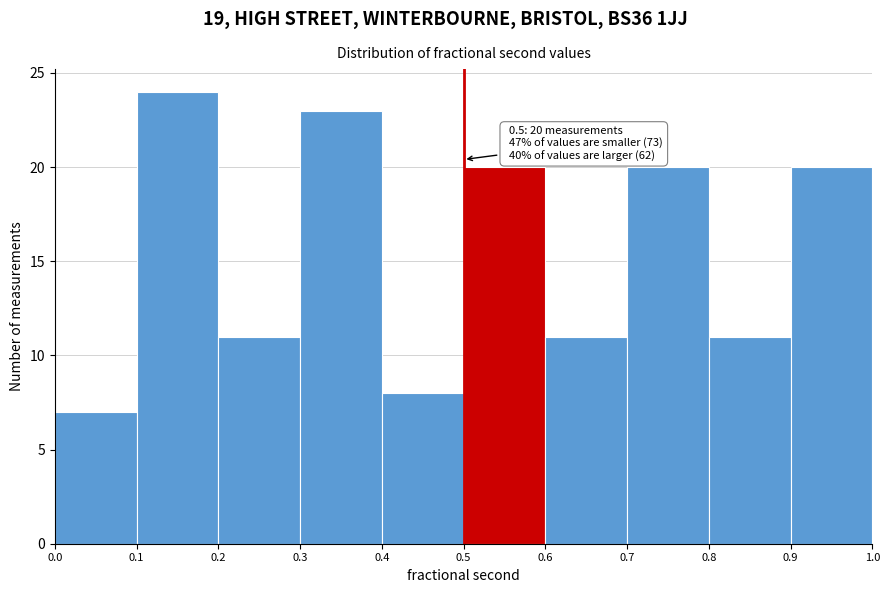

Which range on the x-axis has the tallest bar?

0.1 to 0.2